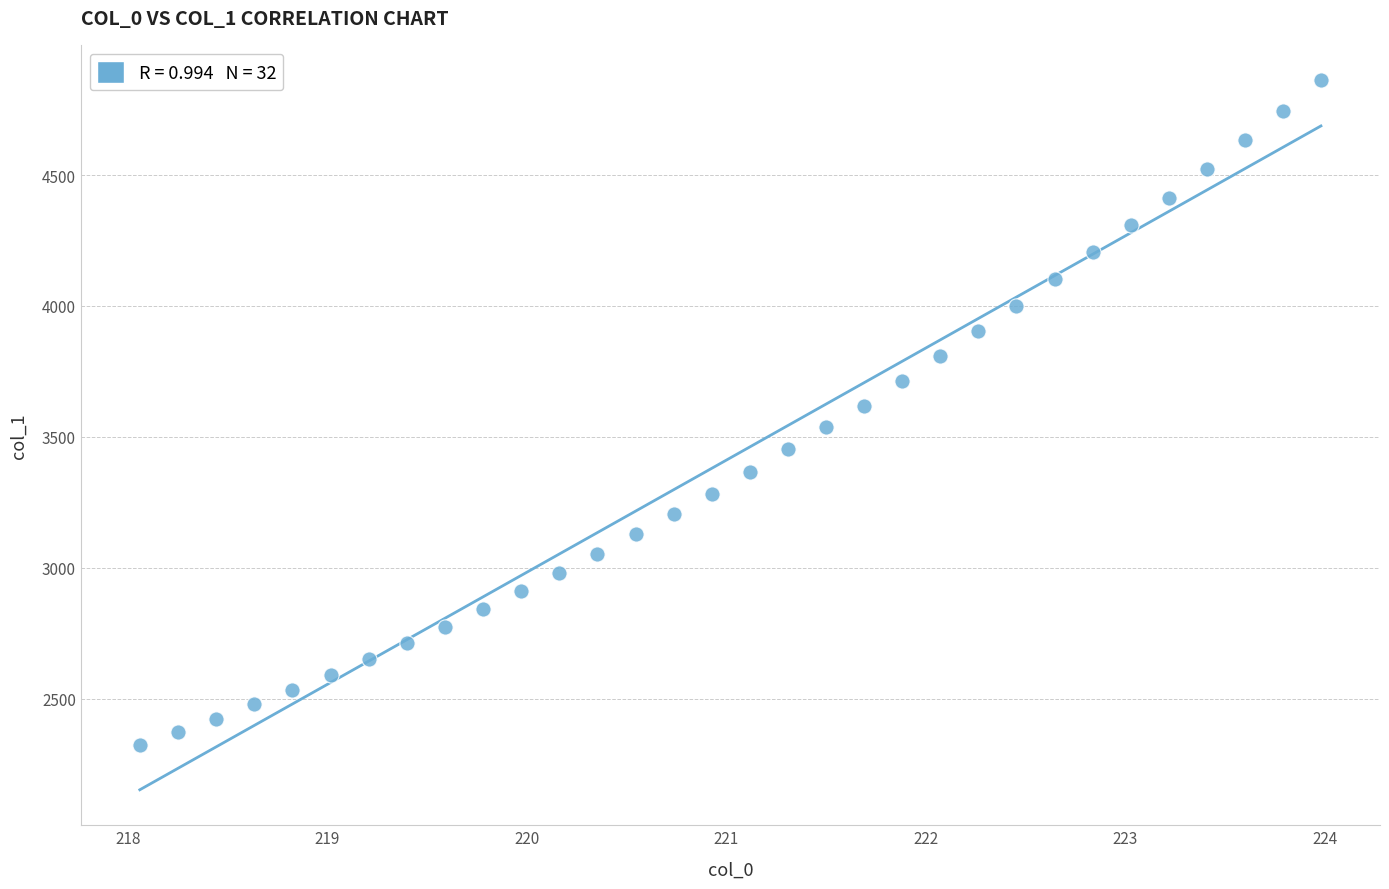

What is the range of Y values (max minus min)?

2541.1